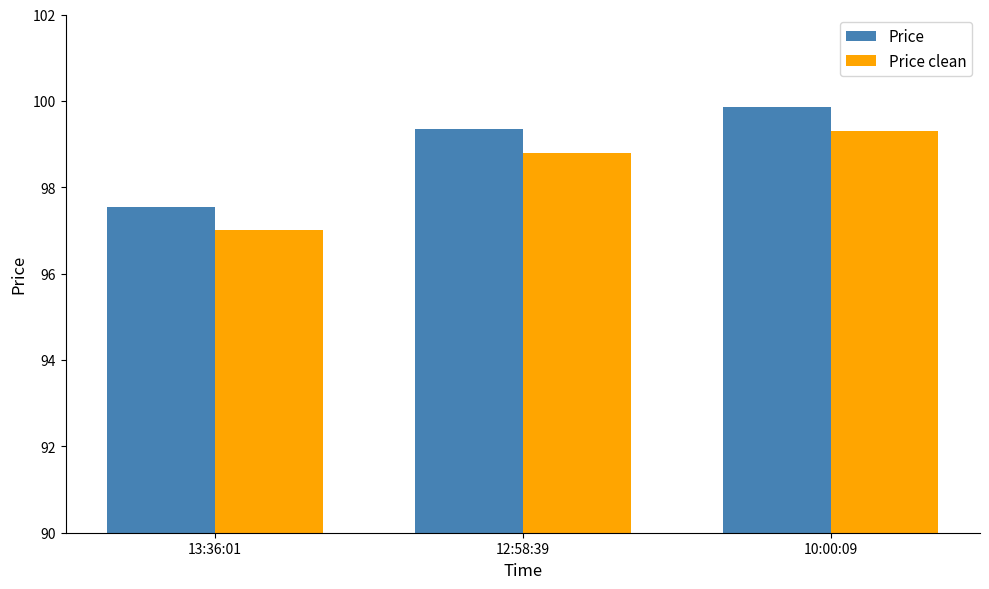

What is the lowest value of the Price clean series?

97.0